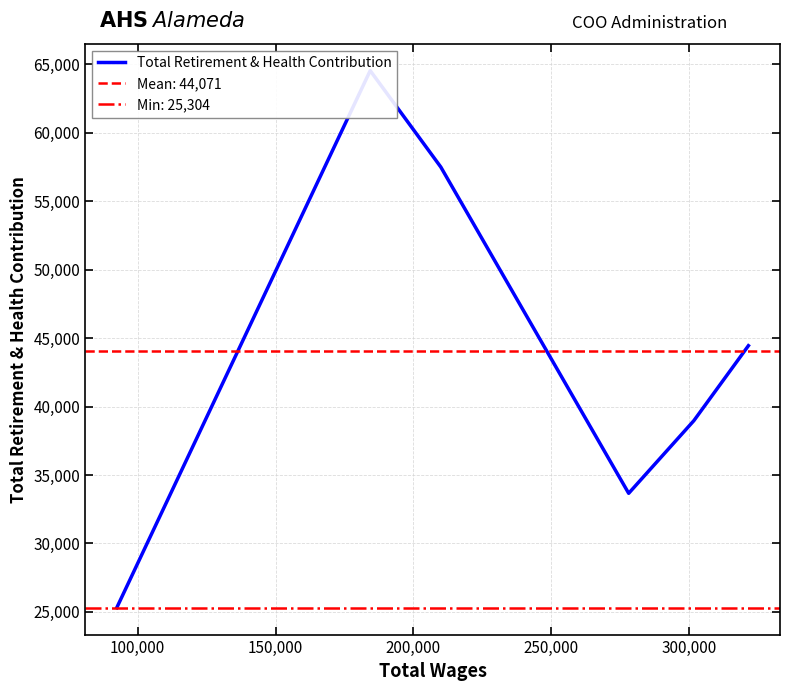

Reading left to right, extract all data points from this chart.

25304	64542	57499	33663	38970	44447